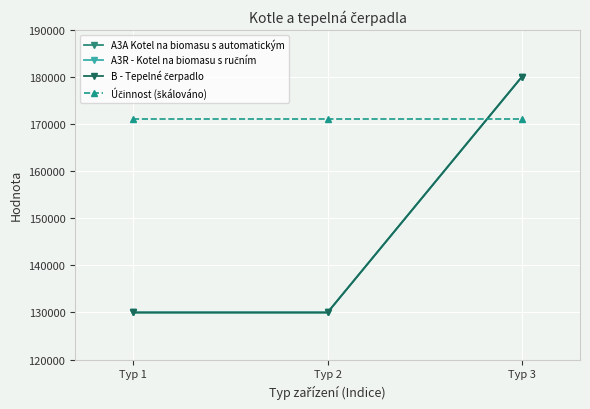

What is the smallest value displayed?

130000